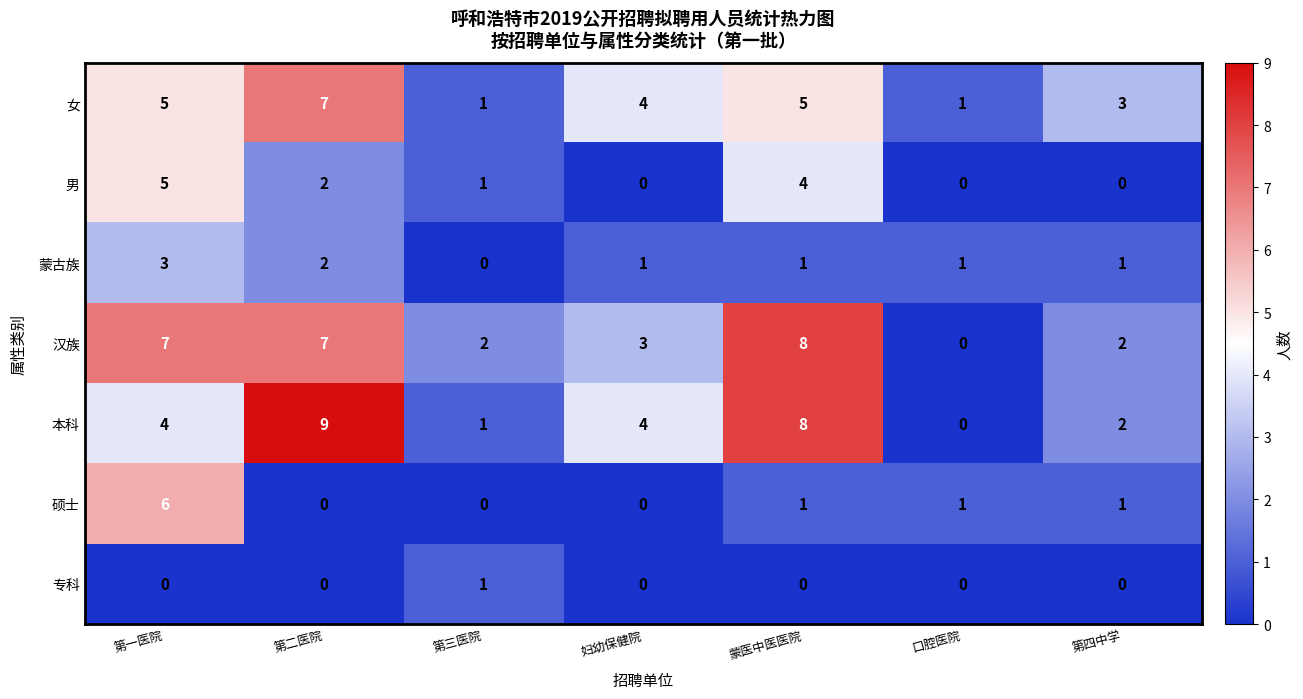

What is the difference between the maximum and second lowest values in the 男 series?

5